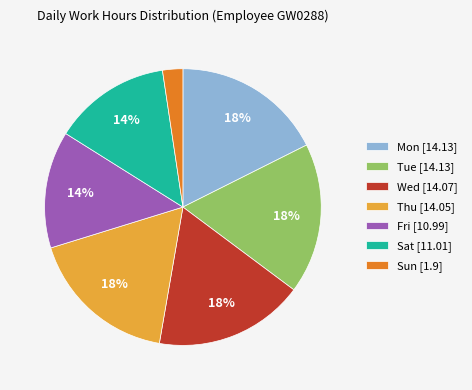

The Fri slice represents 26% of the pie. True or false?

False